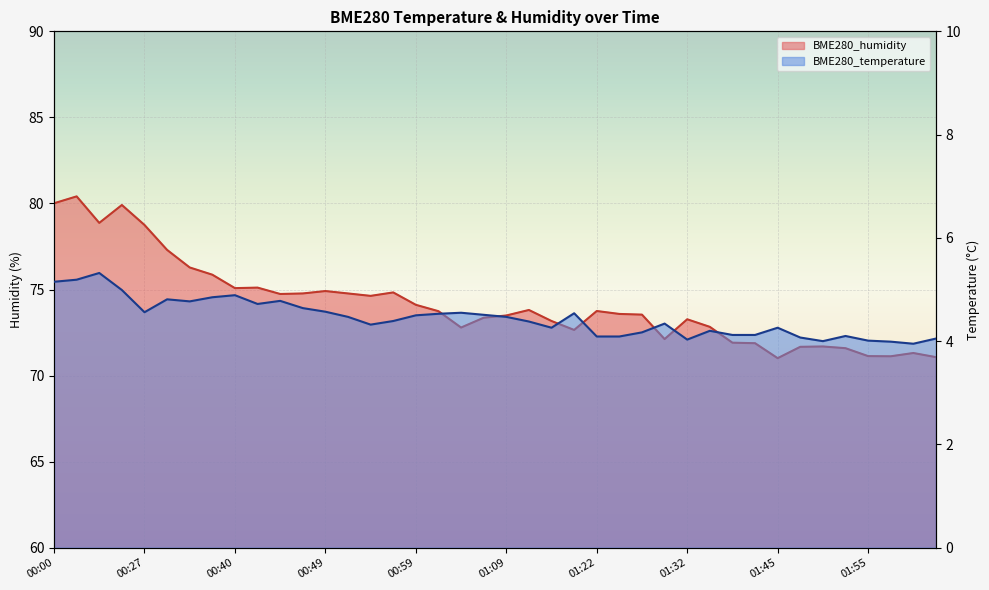

What is the label of the 13th point from the right?

01:30